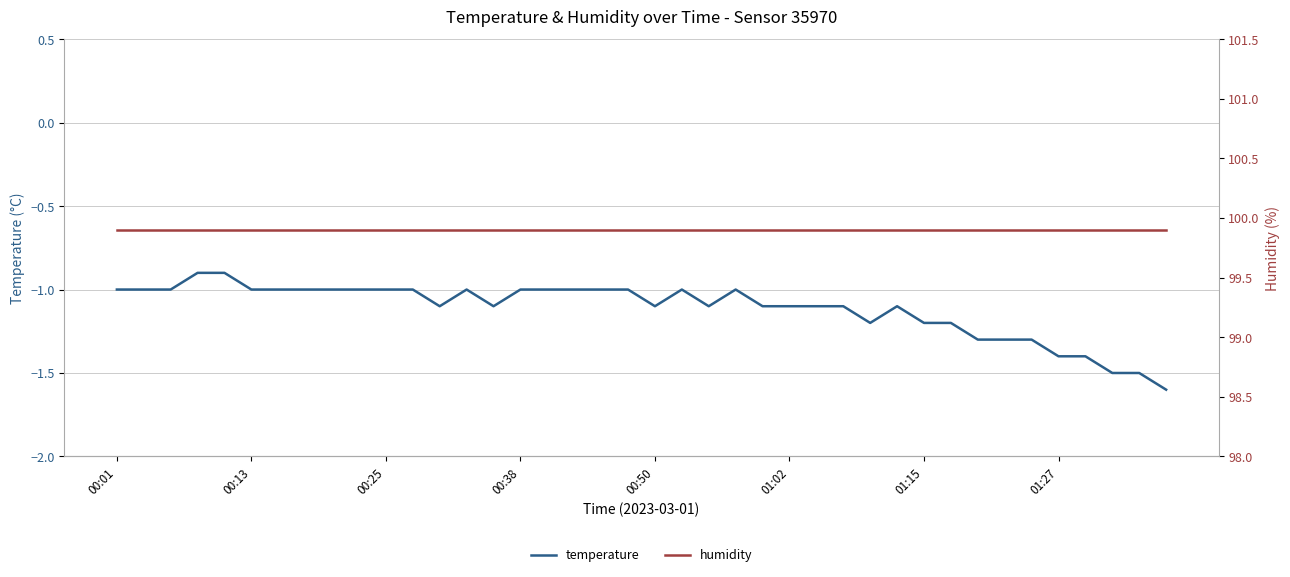

How many data points in temperature are less than -1?

20